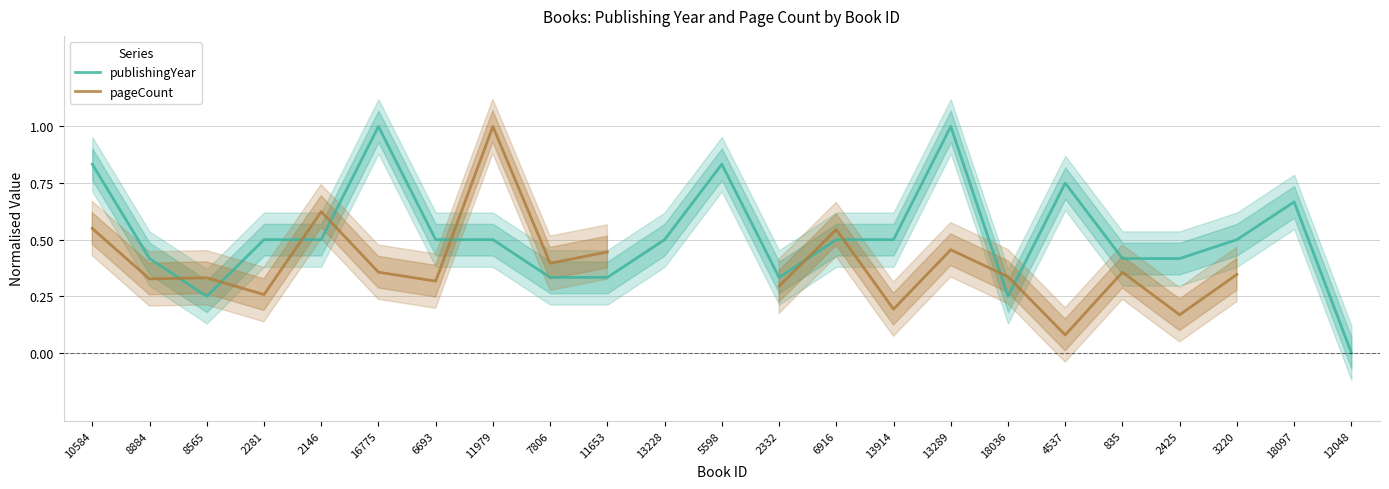

How many values in the publishingYear series exceed 0?

22